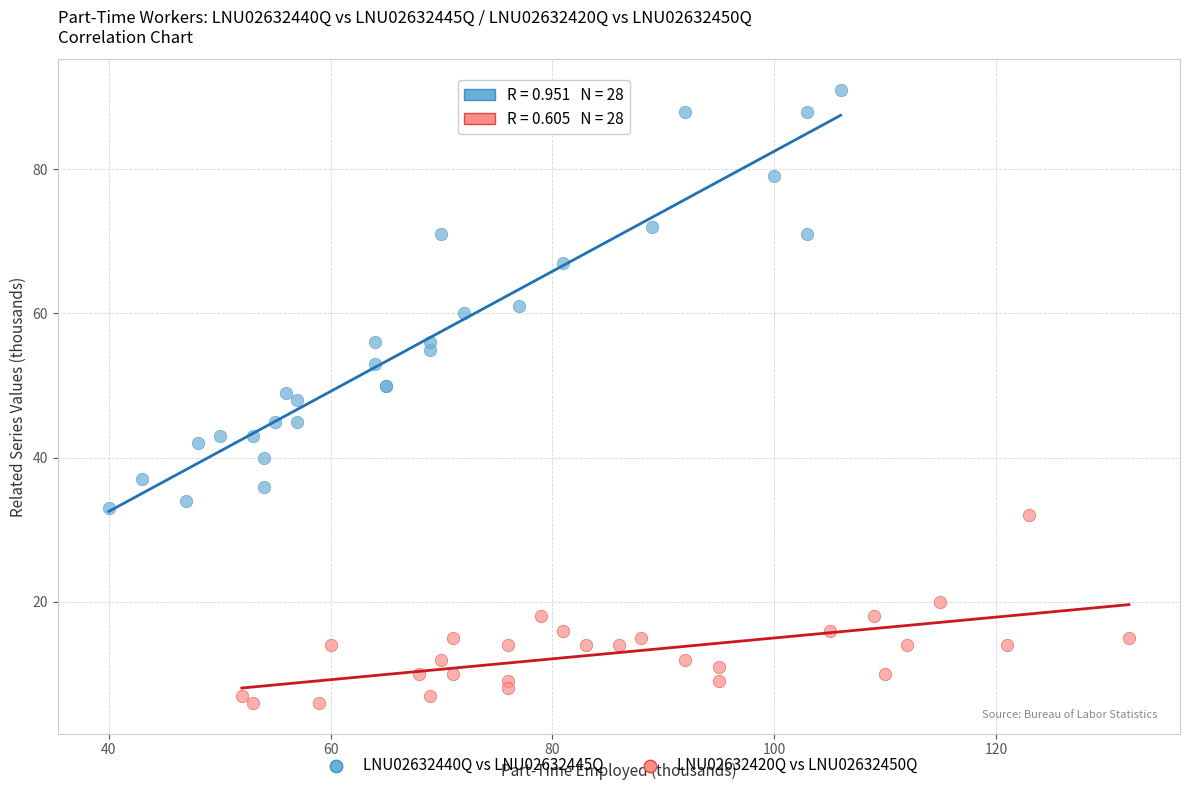

Which series reaches the maximum Y coordinate?

LNU02632440Q vs LNU02632445Q